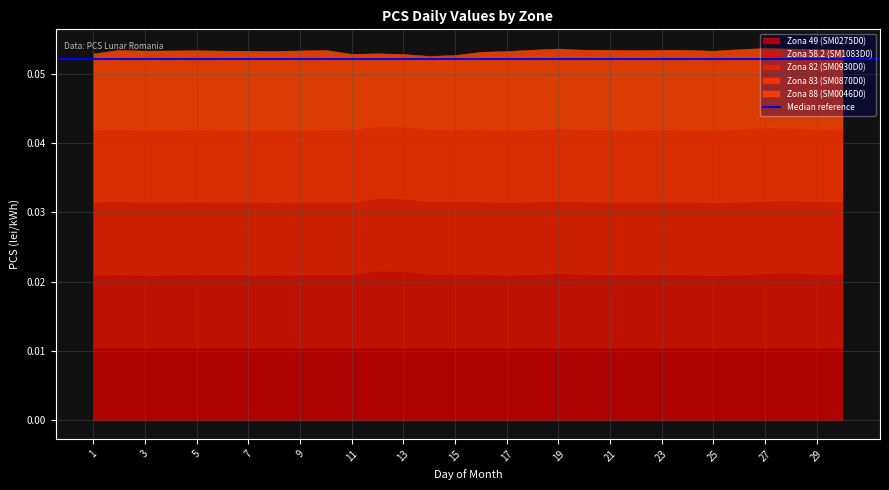

What is the sum of all Zona 82 (SM0930D0) values?

0.3